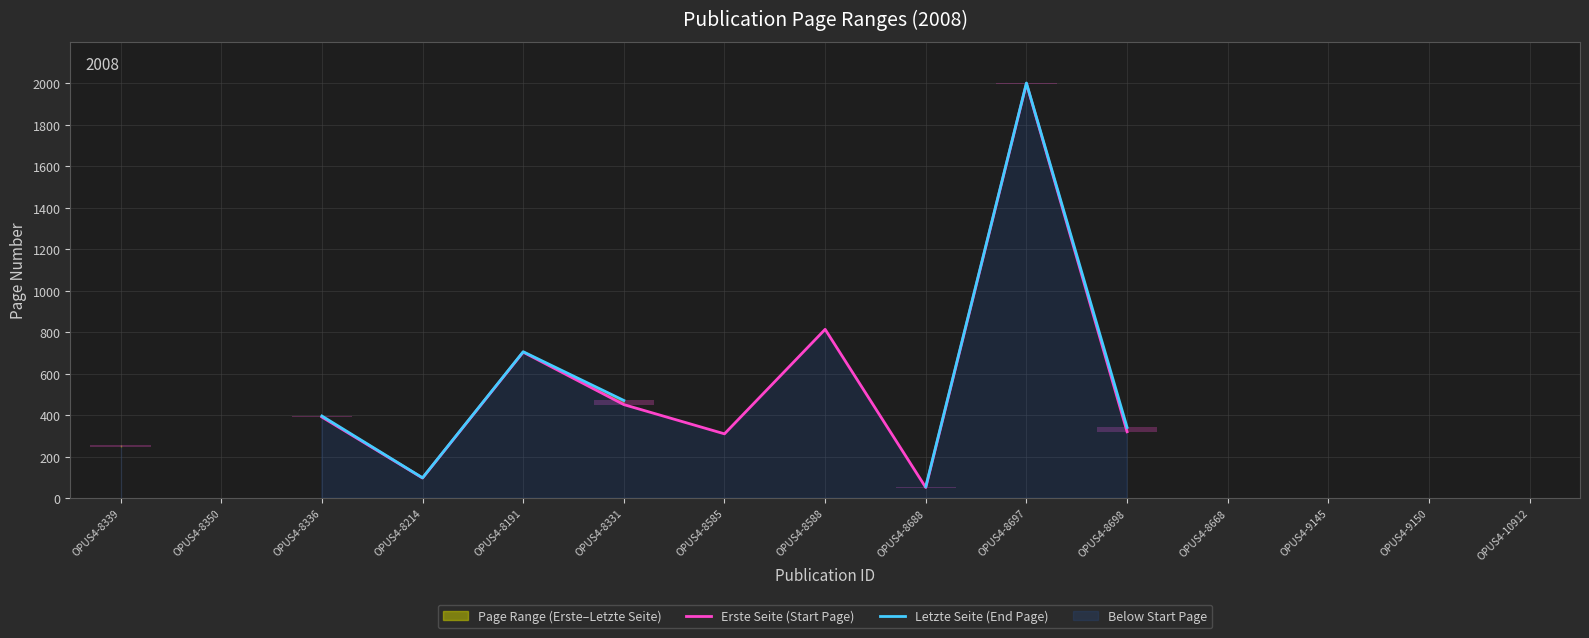

Where does the Erste Seite (Start Page) series first go above 451?

OPUS4-8191